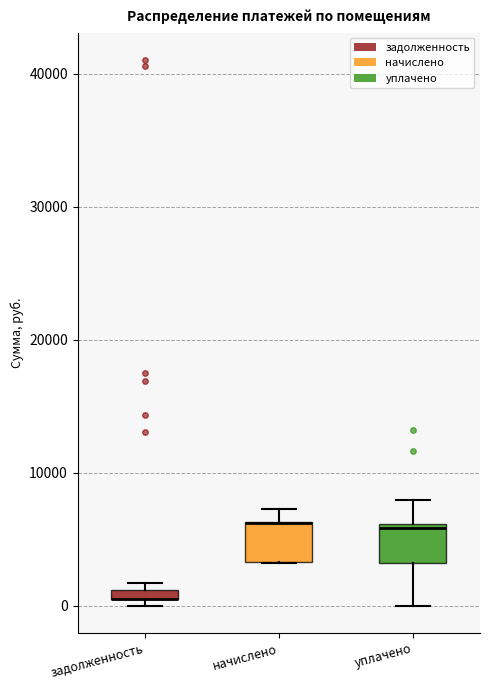

Where is the lower edge of the box for задолженность on the y-axis? The values are not printed on the chart, so give them approximately, as read against the axis.

0